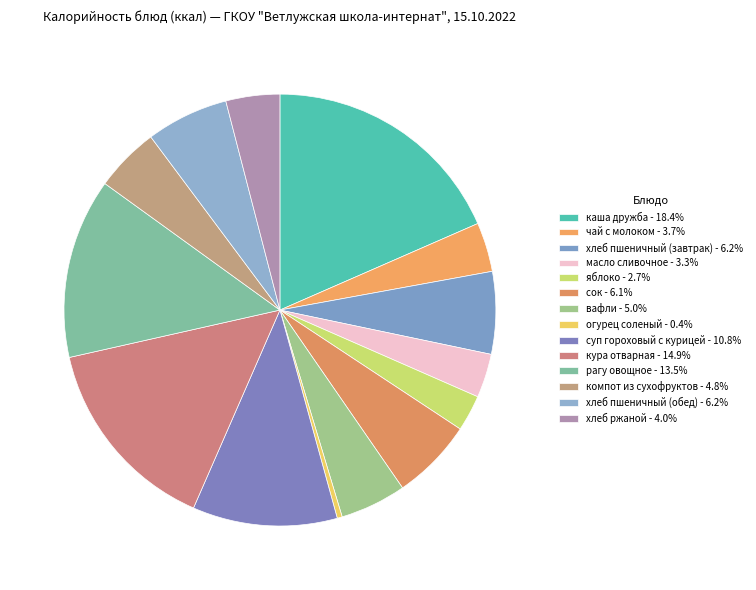

Approximately how many times larger is the value at яблоко compared to масло сливочное?

0.8